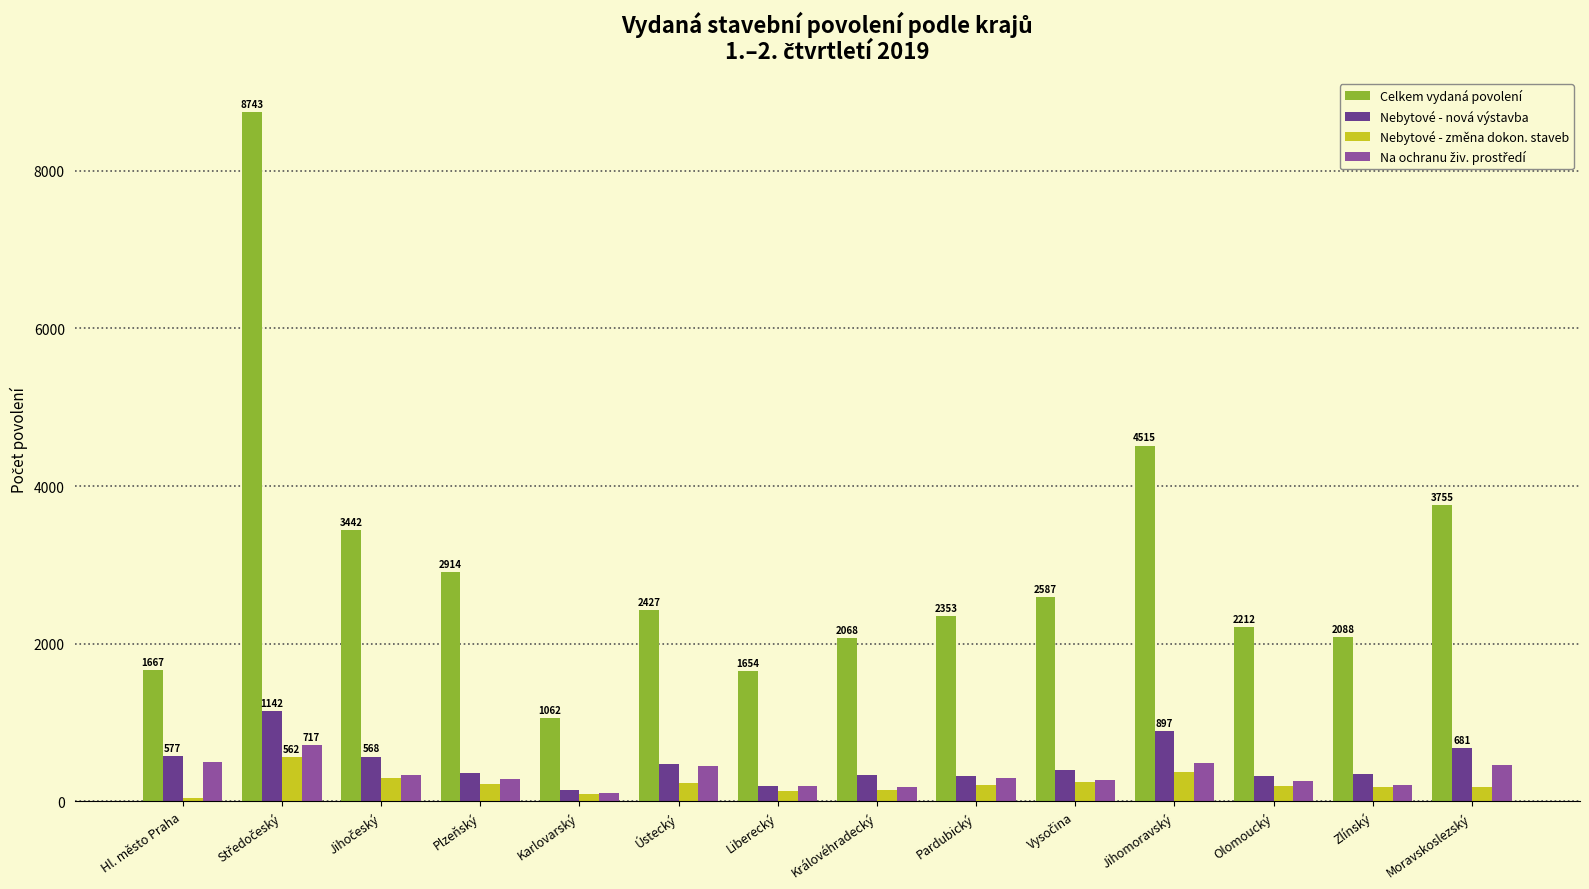

Which series has the largest total across all categories?

Celkem vydaná povolení